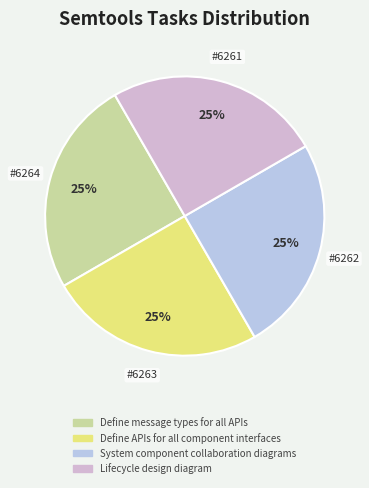

Approximately how many times larger is the value at Lifecycle design diagram compared to Define message types for all APIs?

1.0